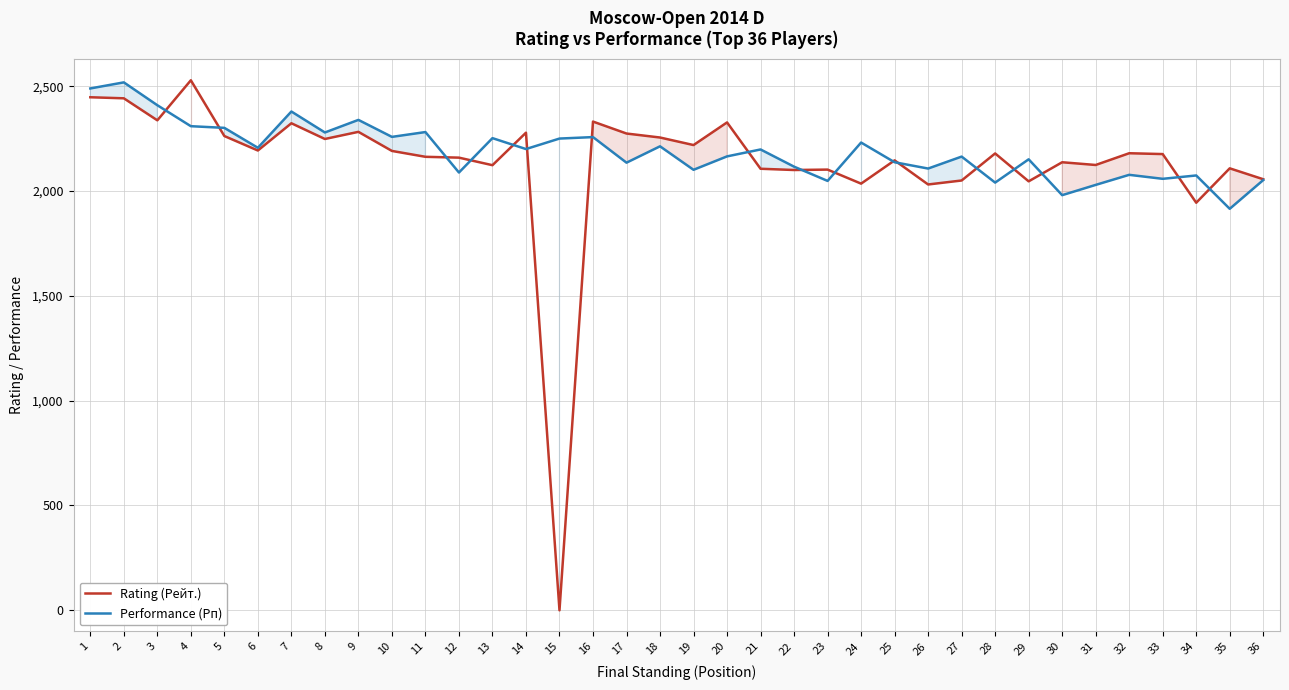

Is the value of Rating (Рейт.) at 7 greater than the value of Performance (Рп) at 14?

Yes